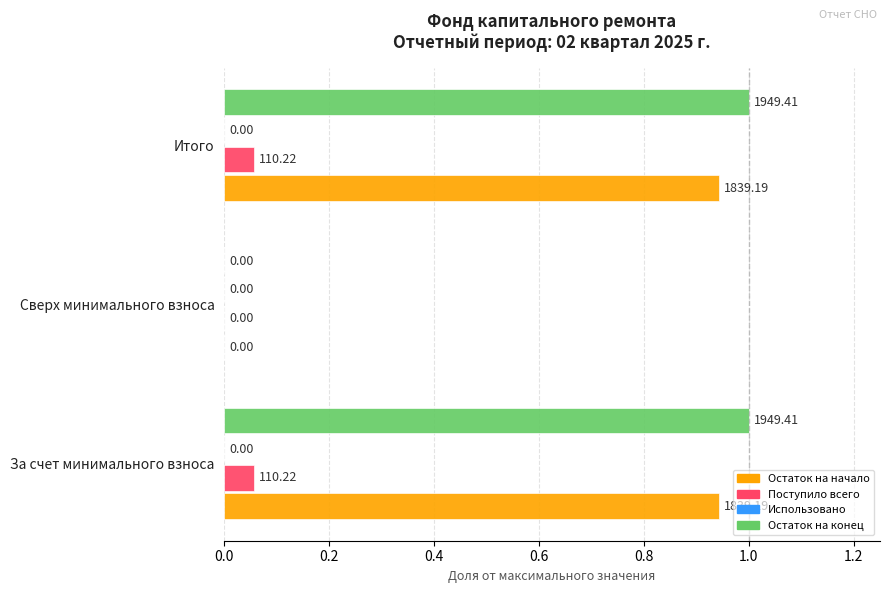

What is the average value of the Остаток на конец series?

0.7